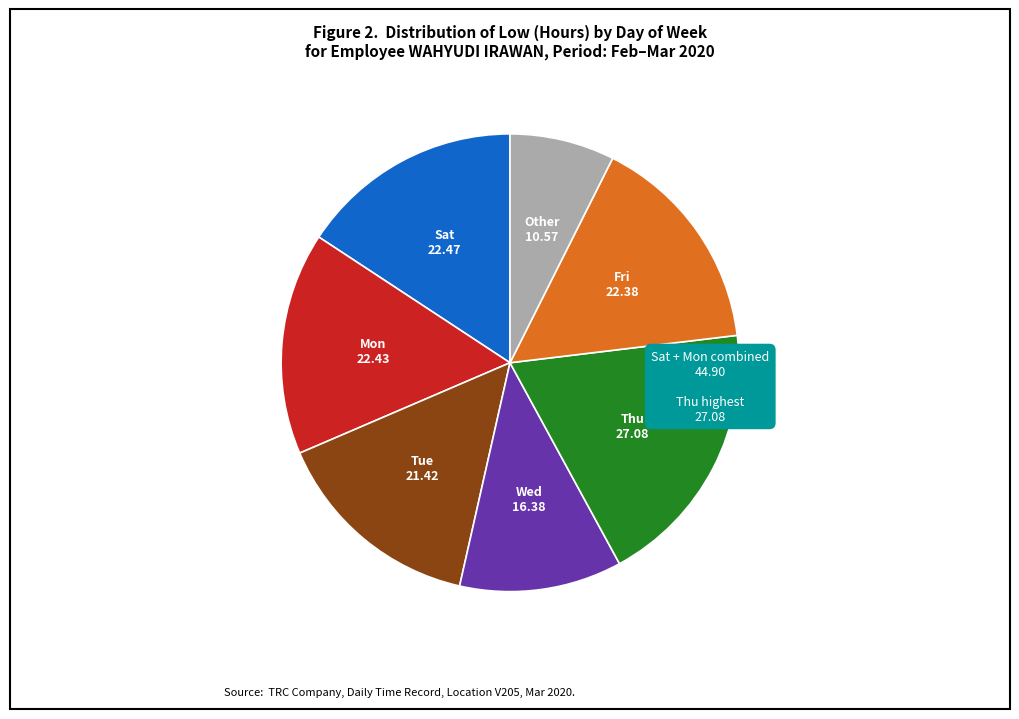

Is there any slice that represents more than half of the pie?

No